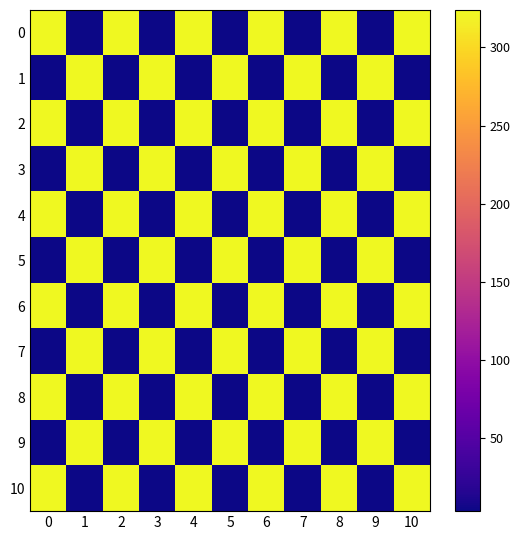

Between 1 and 3, which series saw the biggest shift?

row_0